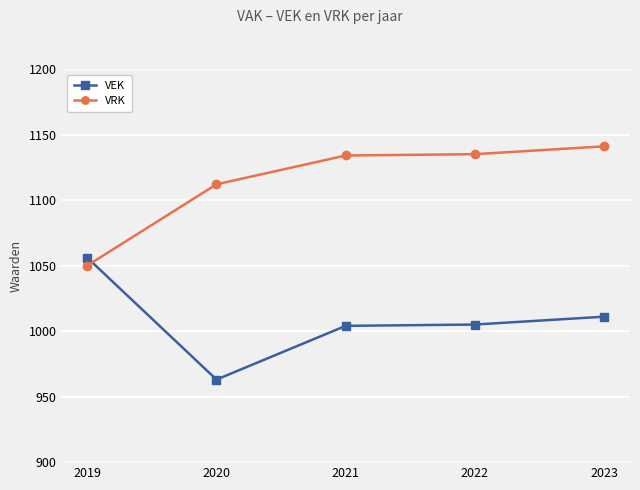

Which category has the lowest value in the VEK series?

2020